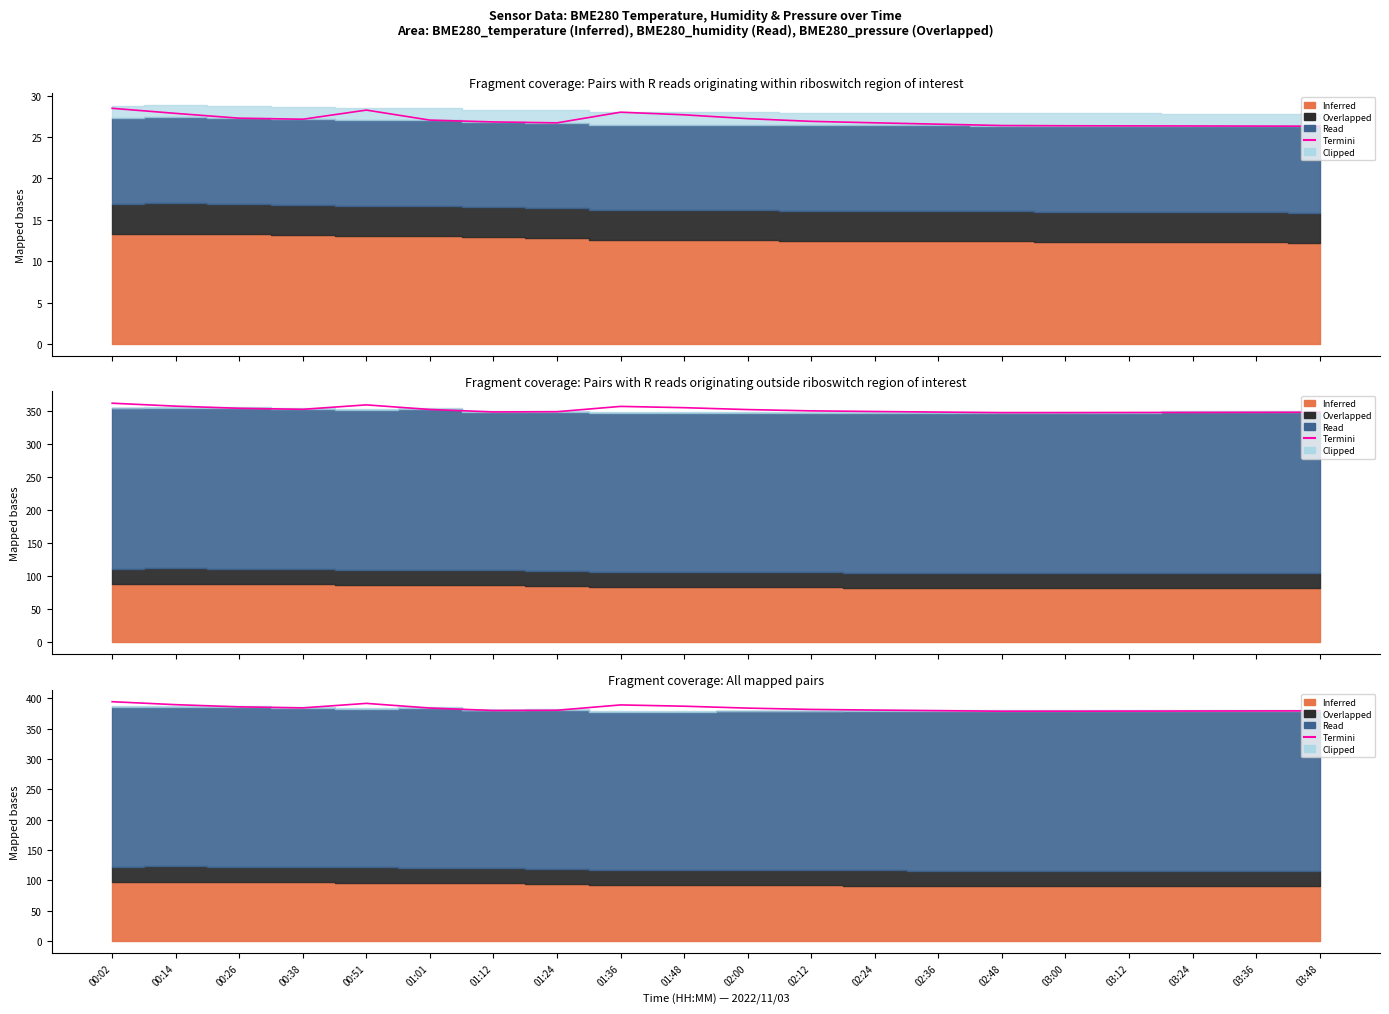

Count the number of categories in the chart.

20